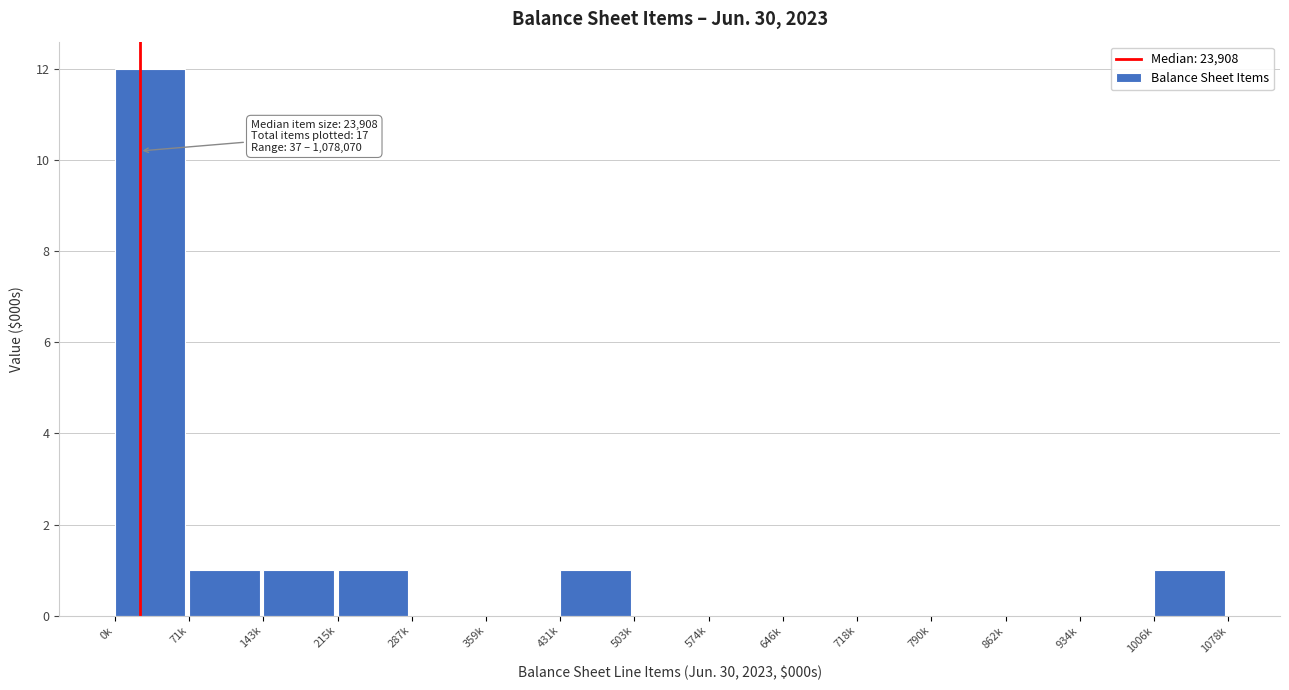

Reading left to right, extract all data points from this chart.

0k=12	71k=1	143k=1	215k=1	287k=0	359k=0	431k=1	503k=0	574k=0	646k=0	718k=0	790k=0	862k=0	934k=0	1006k=1